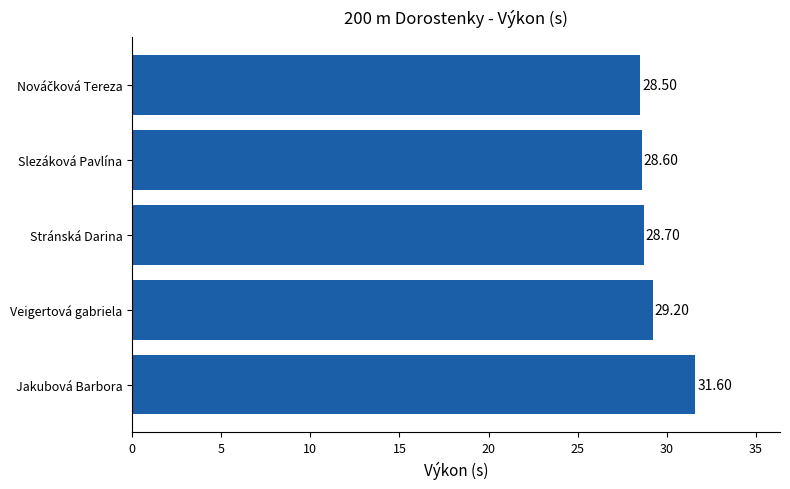

What is the maximum value shown in the chart?

31.6